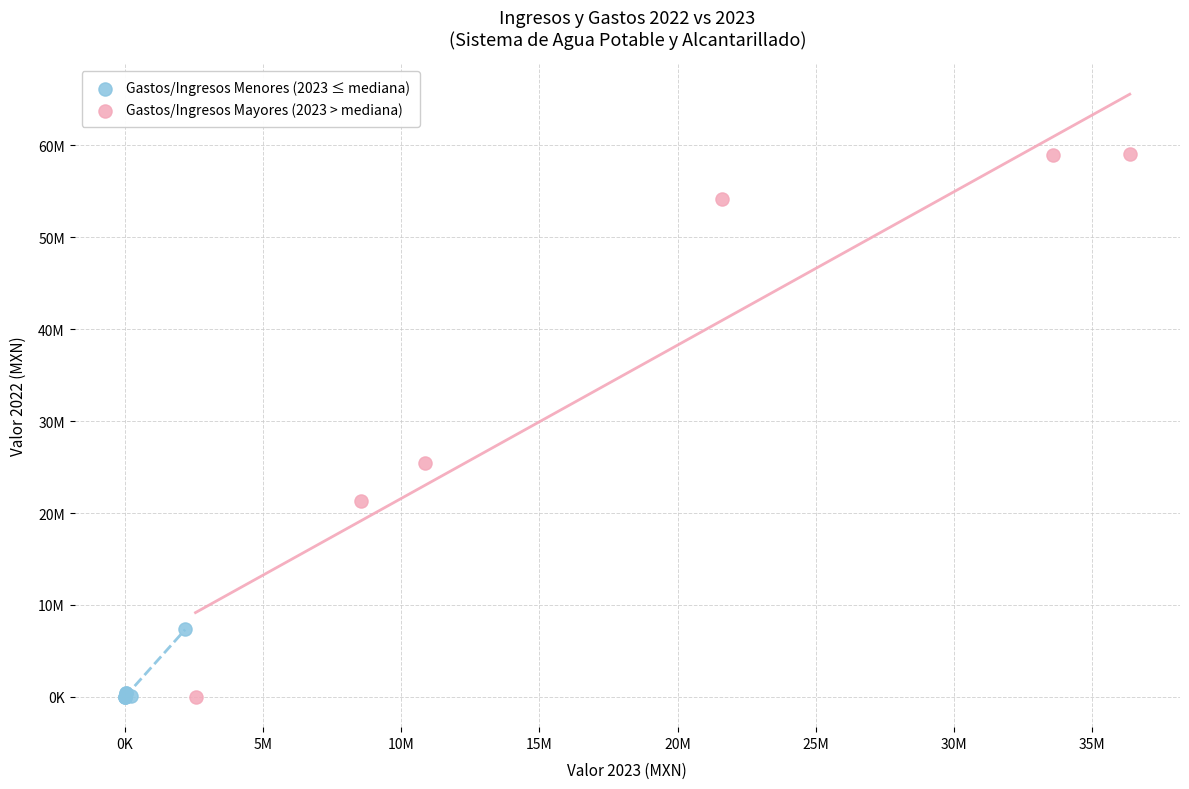

Which series has the widest spread of Y values?

Gastos/Ingresos Mayores (2023 > mediana)